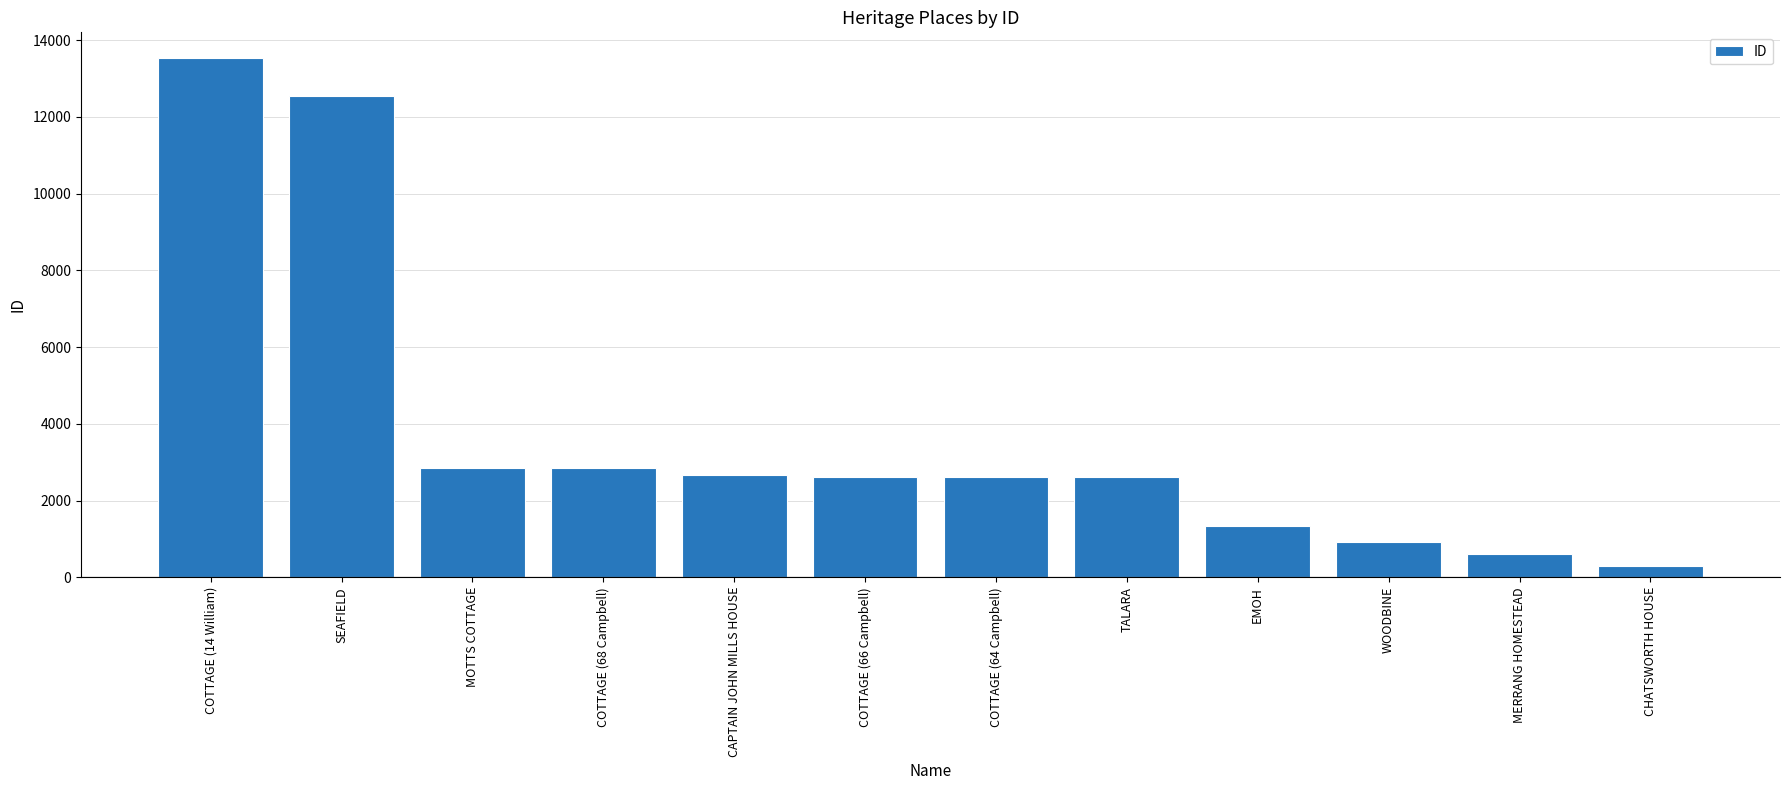

Is it true that the value at COTTAGE (14 William) is 17642?

False